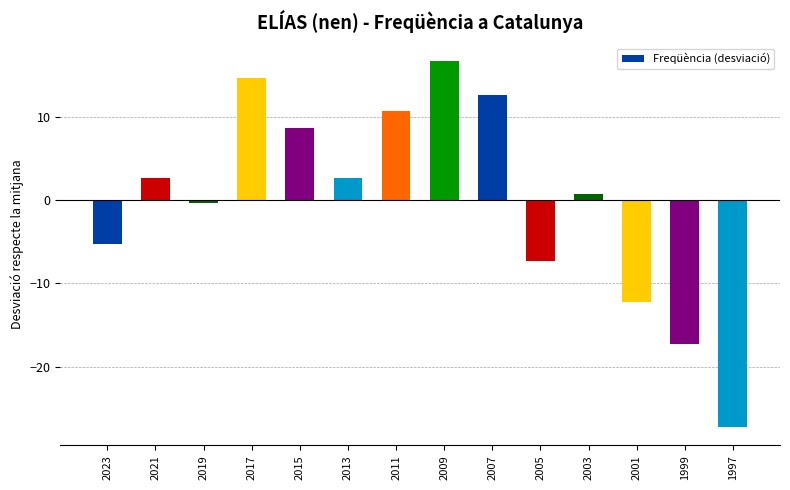

Which has a higher value, 1999 or 2011?

2011